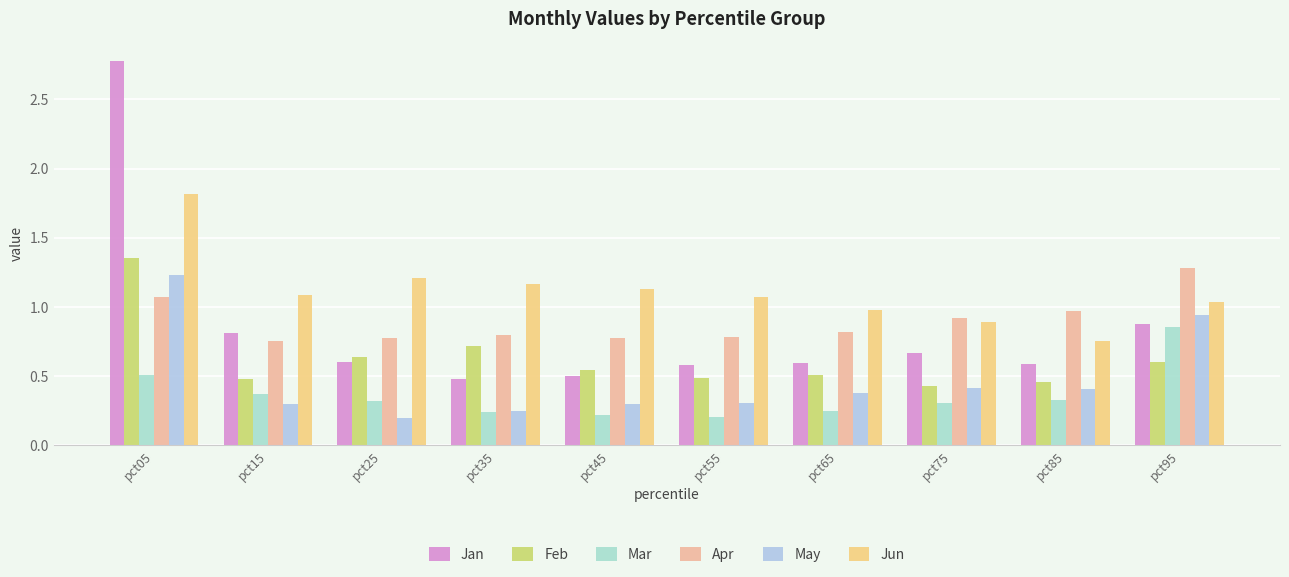

Does the chart contain any negative values?

No